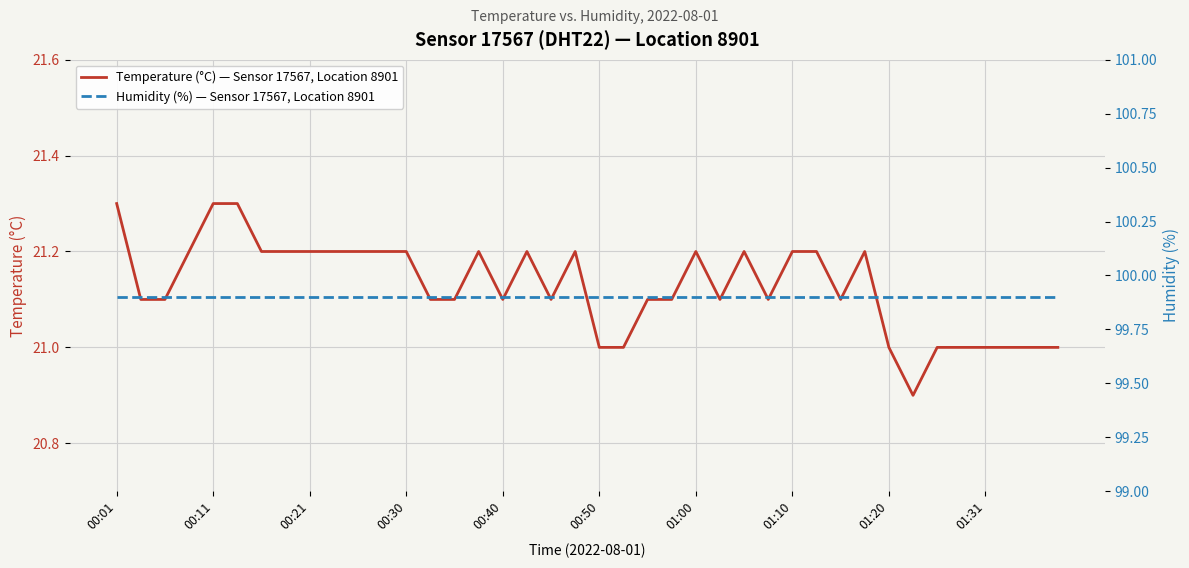

At which category does the chart reach its minimum across all series?

33